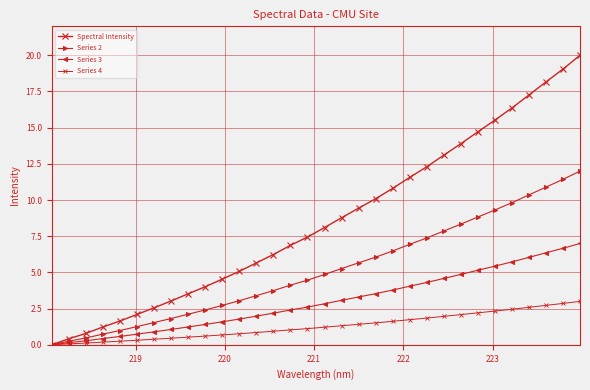

What is the value of the Series 2 point at the 5th from the left?

1.0